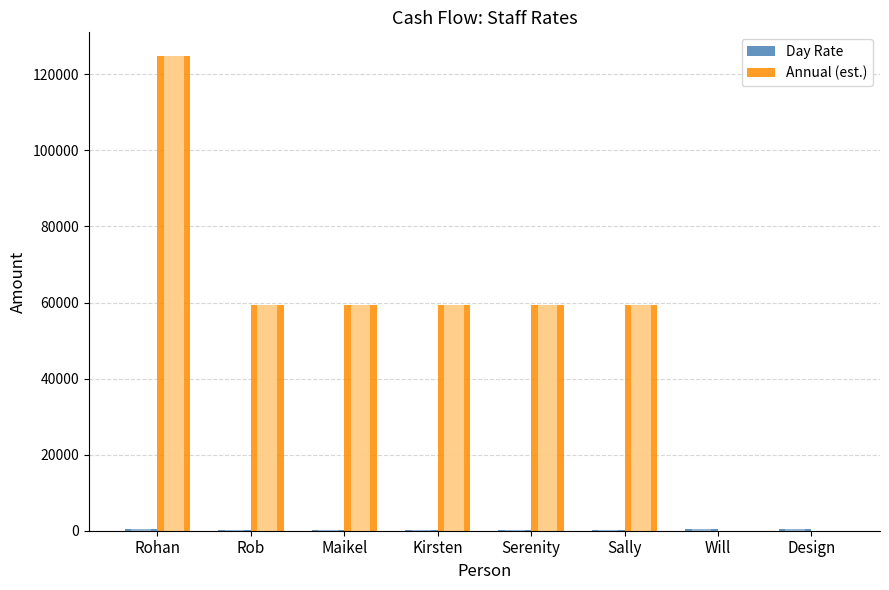

What position from the right is Rohan?

8